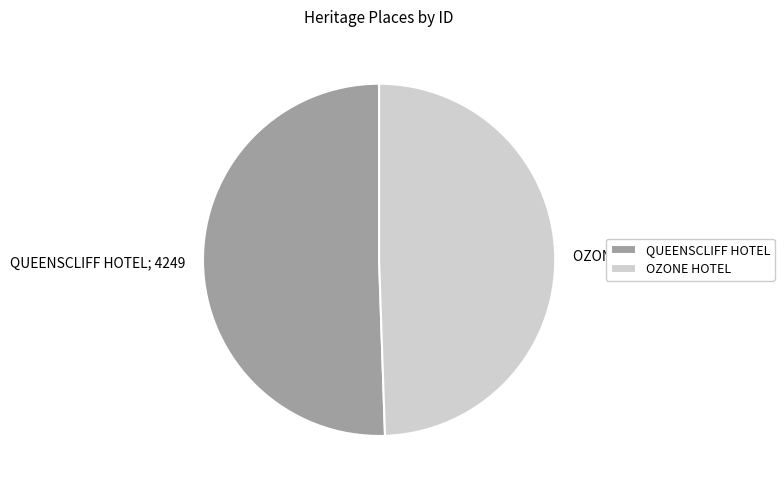

Is it true that QUEENSCLIFF HOTEL is 51% of the pie?

True